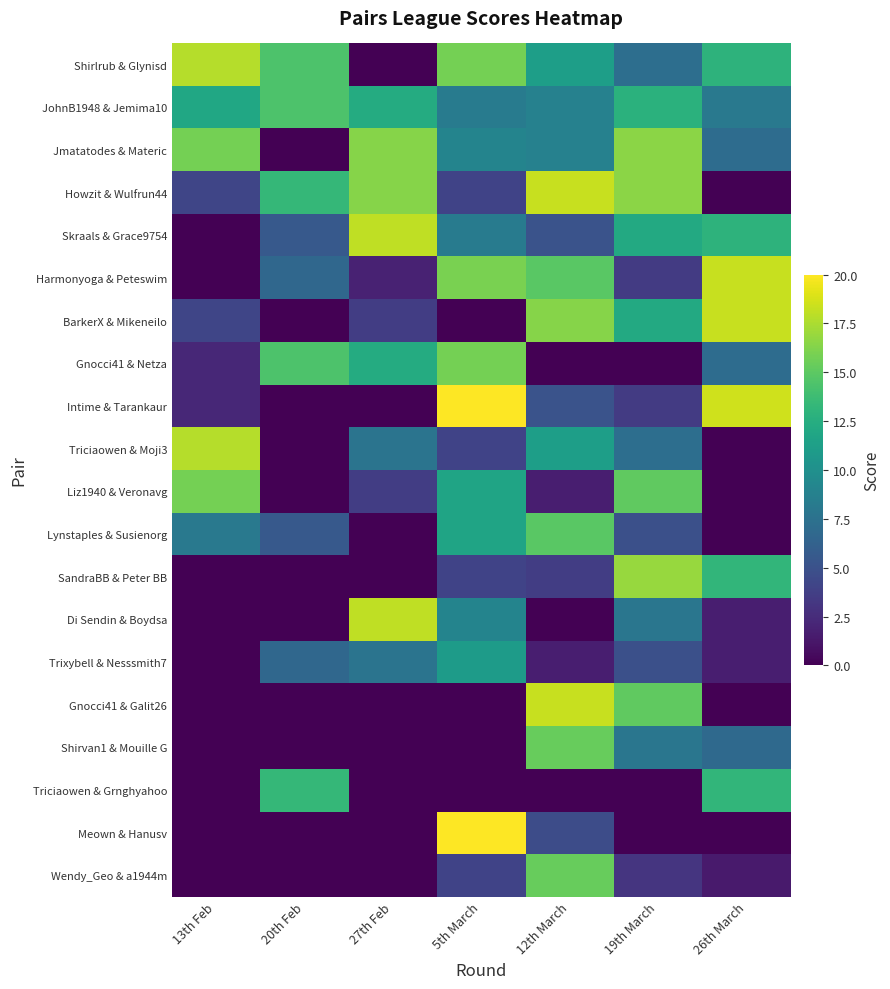

What is the spread (max minus min) of values at 20th Feb?

14.4